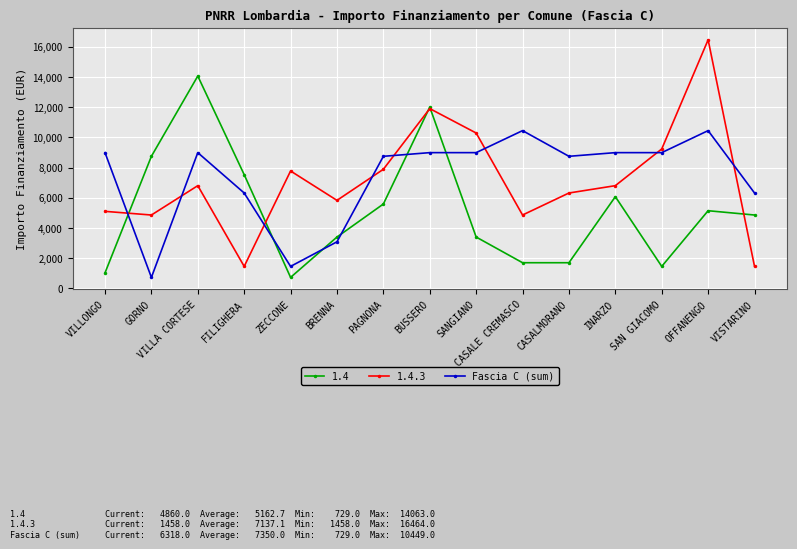

Is it true that 1.4.3 equals 5103 at VILLONGO?

True